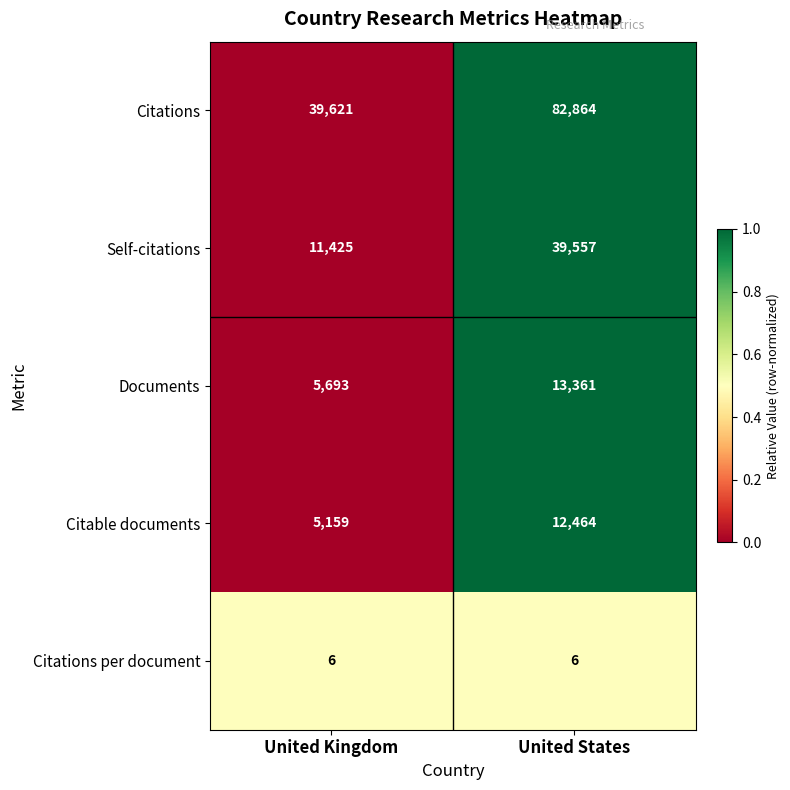

At which label does Documents reach its peak?

United States